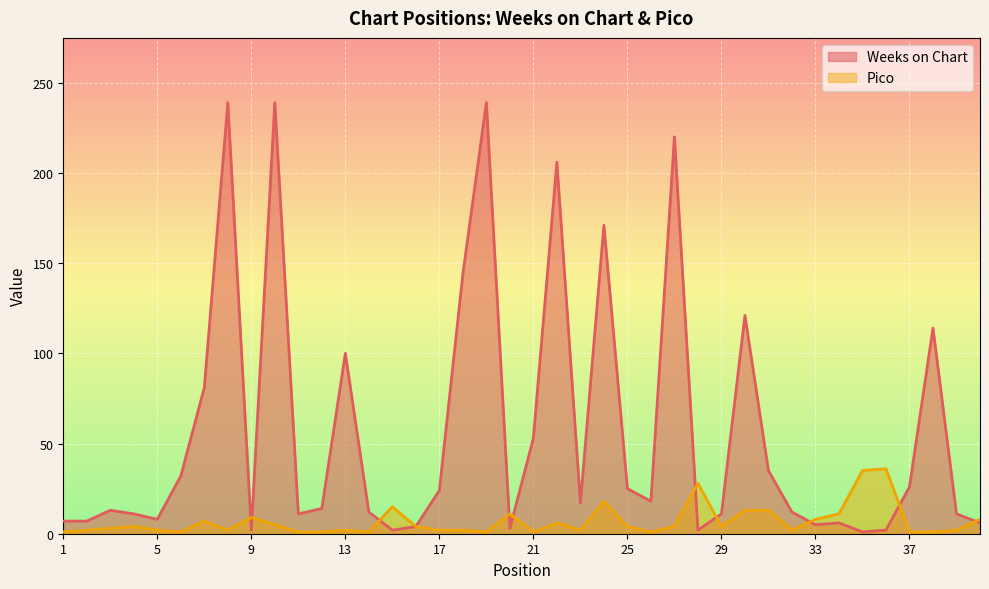

At which label does Weeks on Chart first exceed 14?

6